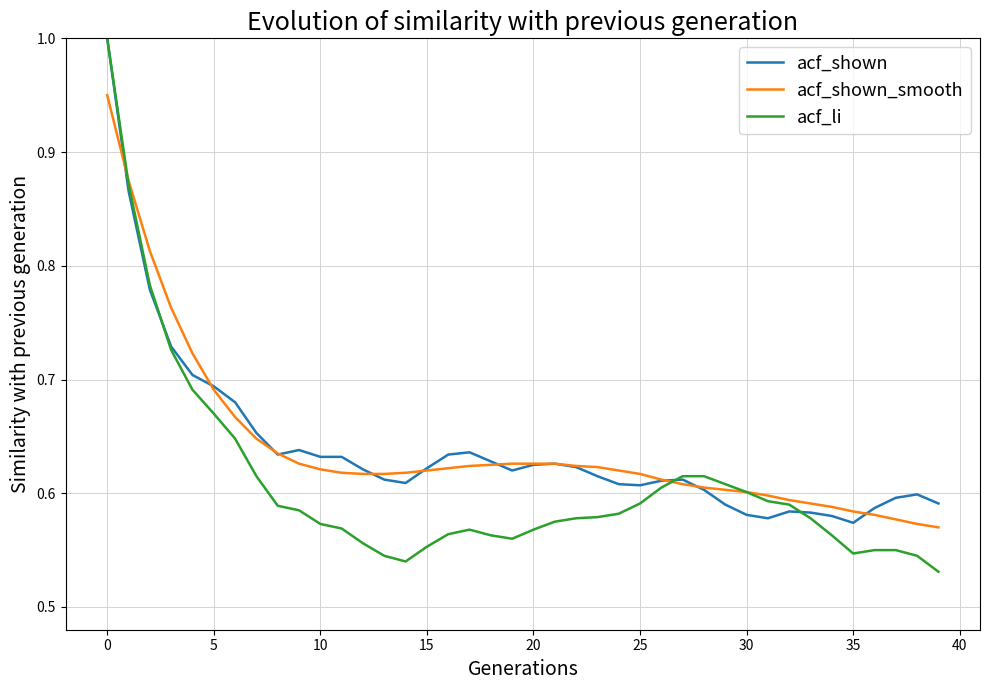

True or false: acf_li and acf_shown intersect in this chart.

True